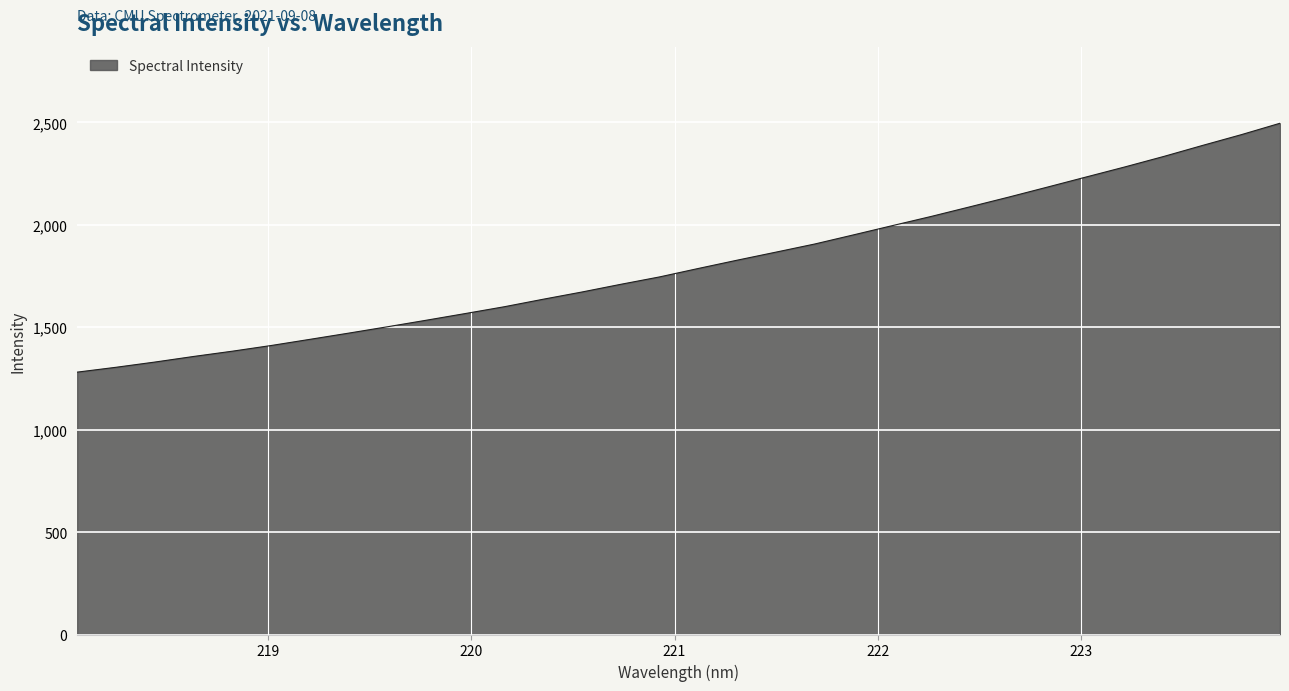

What is the minimum value shown in the chart?

1280.9